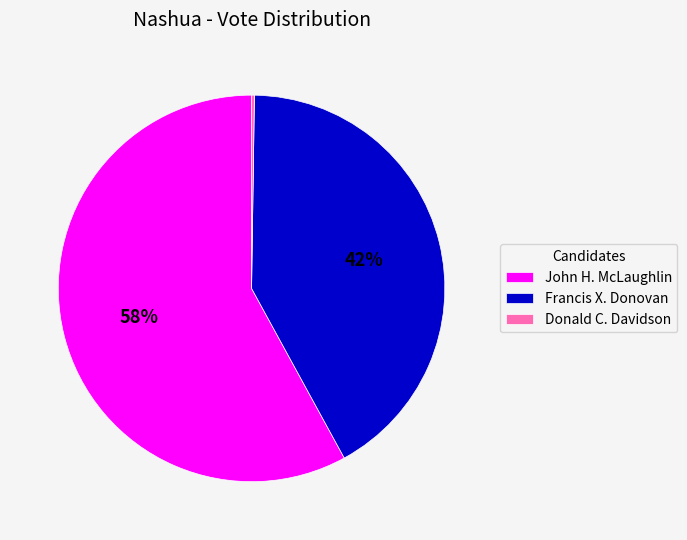

Which category has the biggest portion of the pie?

John H. McLaughlin